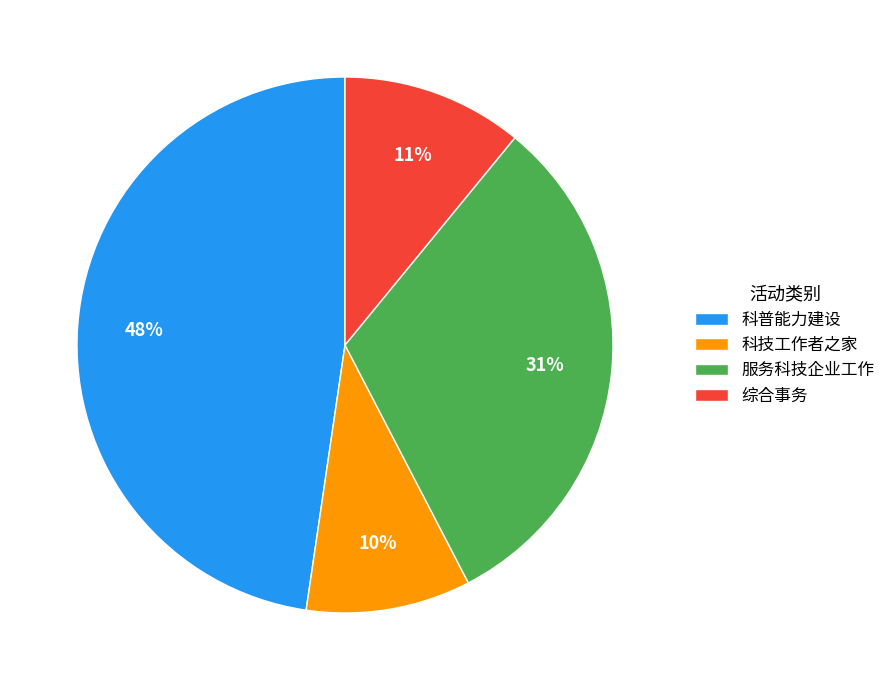

To the nearest percent, what is the difference between the largest and smallest slice percentages?

38%